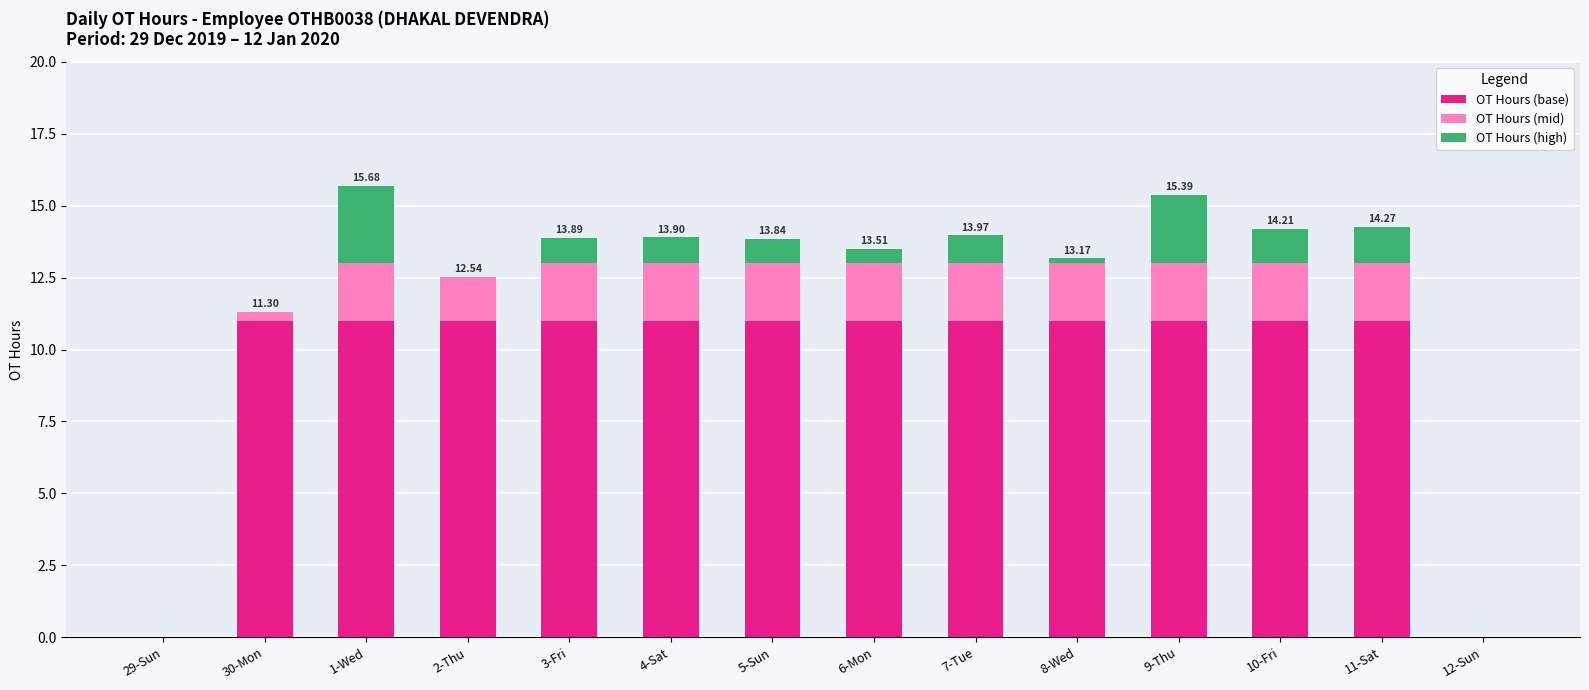

What is the total value across all series at 5-Sun?

13.8